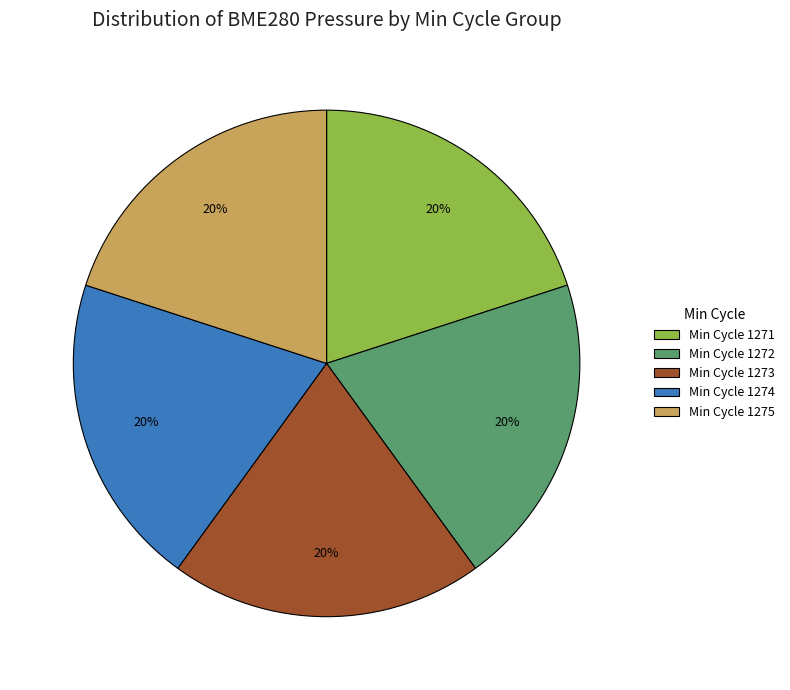

Does Min Cycle 1273 represent more than half of the total?

No